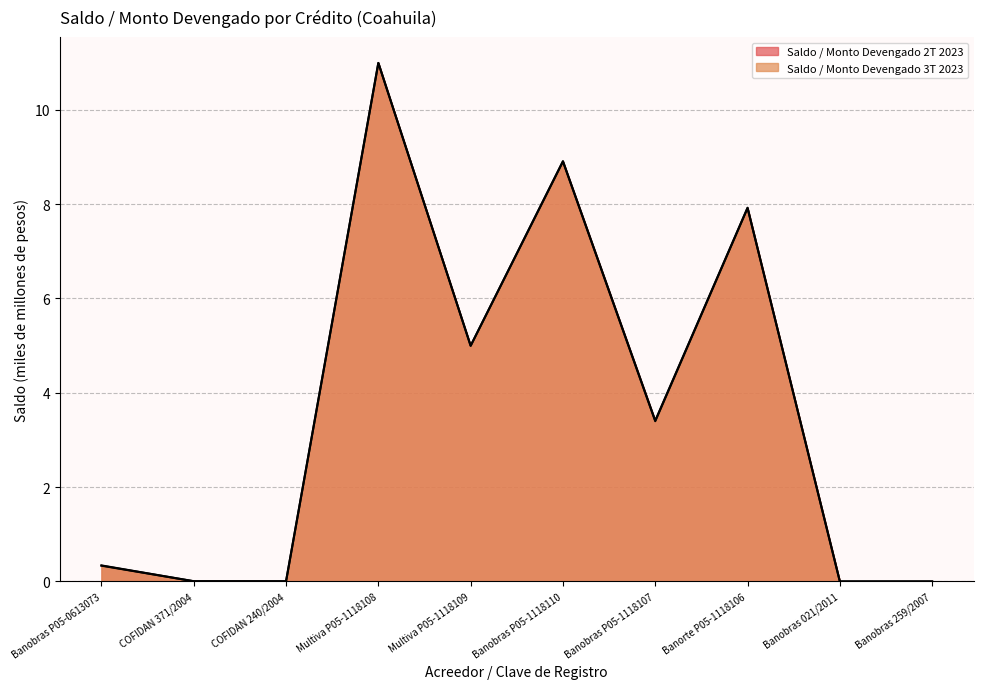

What is the difference between the Saldo / Monto Devengado 3T 2023 values at Banorte P05-1118106 and Multiva P05-1118109?

2.9